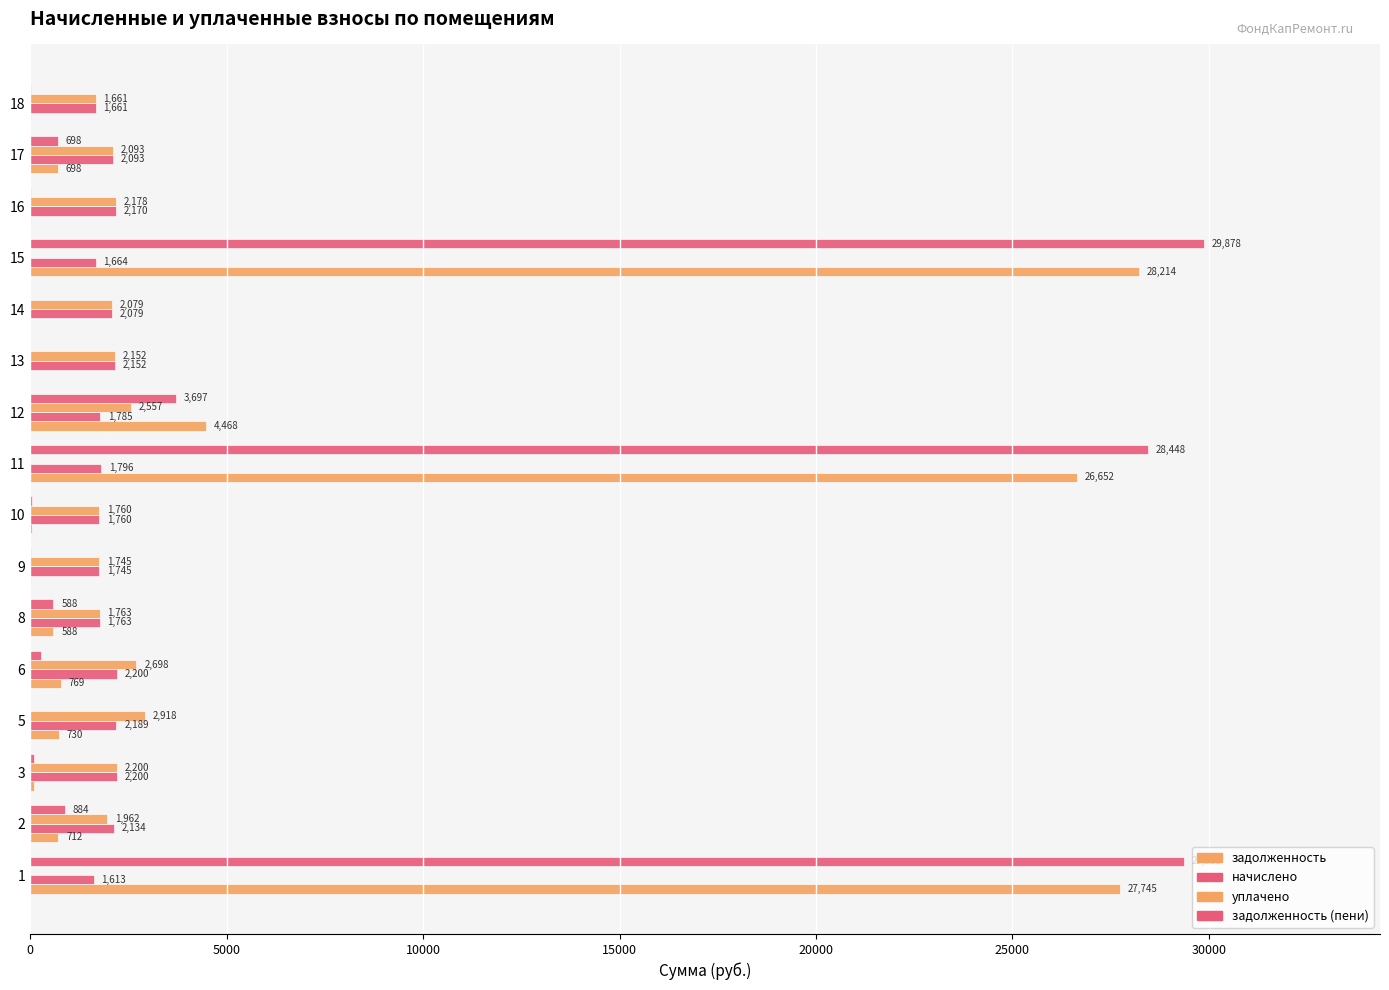

How many categories are shown in the chart?

16